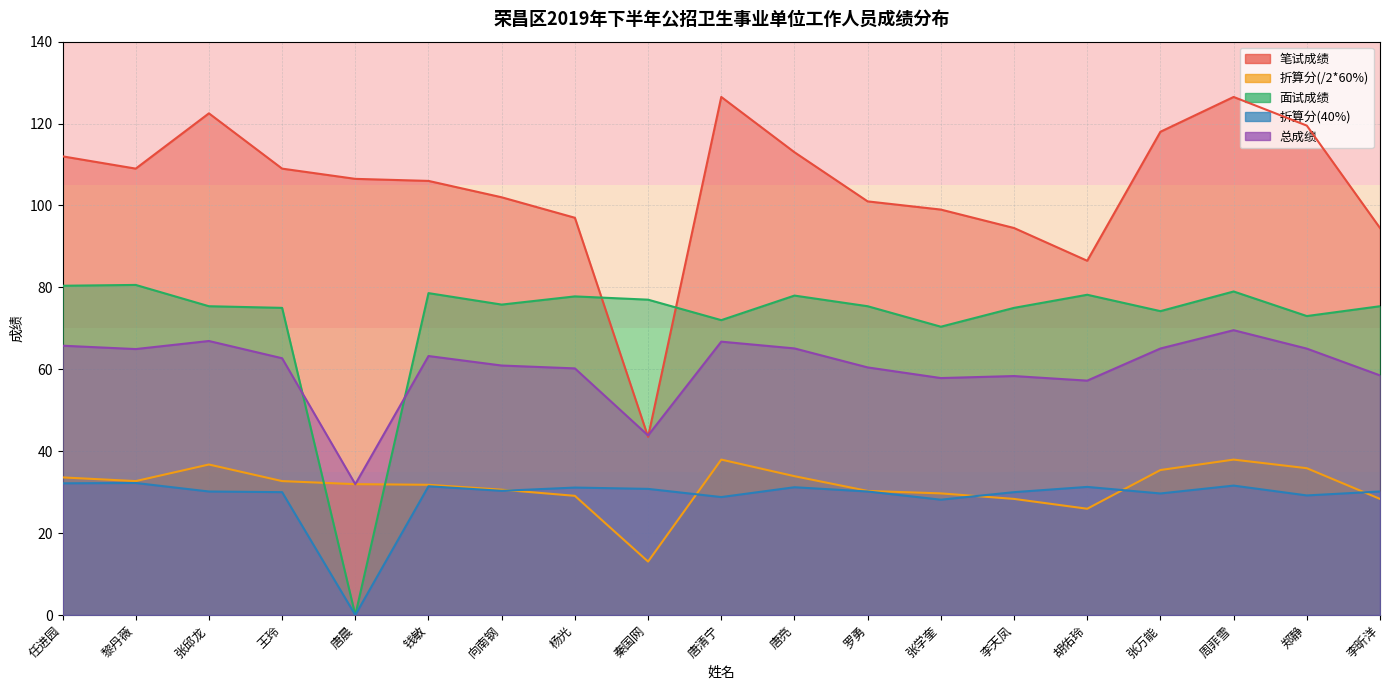

Does the chart display data point markers on the line(s)?

No